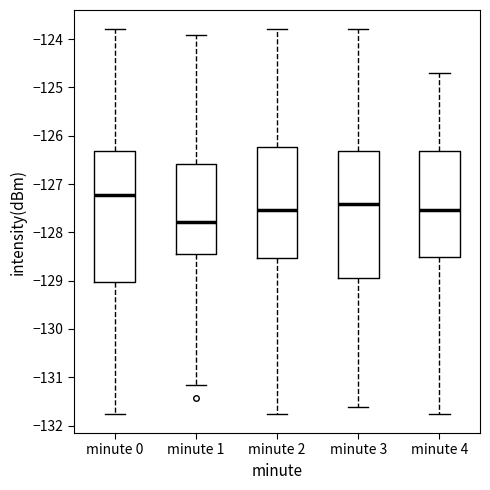

Which box's median line is the lowest?

minute 1